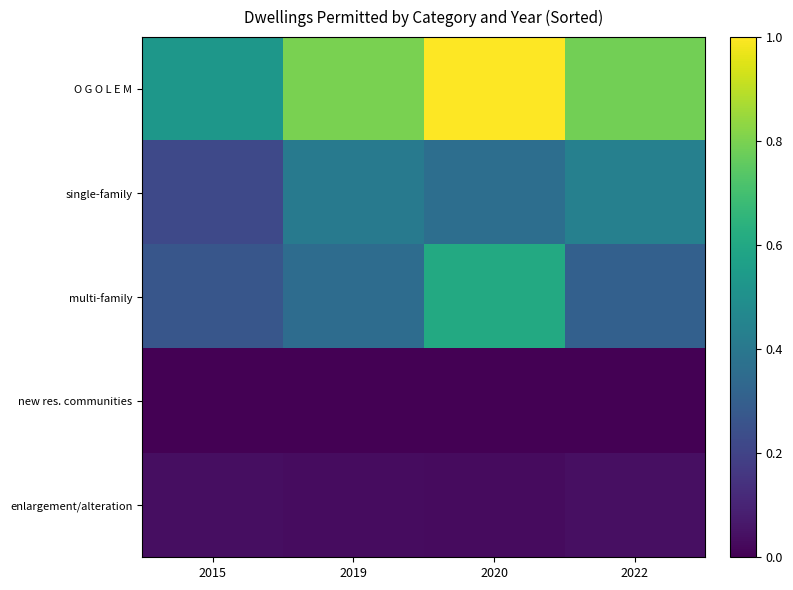

Reading right to left, list all the values displayed in this chart.

O G O L E M: 2022=0.8	2020=1.0	2019=0.8	2015=0.5
single-family: 2022=0.4	2020=0.4	2019=0.4	2015=0.2
multi-family: 2022=0.3	2020=0.6	2019=0.4	2015=0.3
new res. communities: 2022=0.0	2020=0.0	2019=0.0	2015=0.0
enlargement/alteration: 2022=0.0	2020=0.0	2019=0.0	2015=0.0